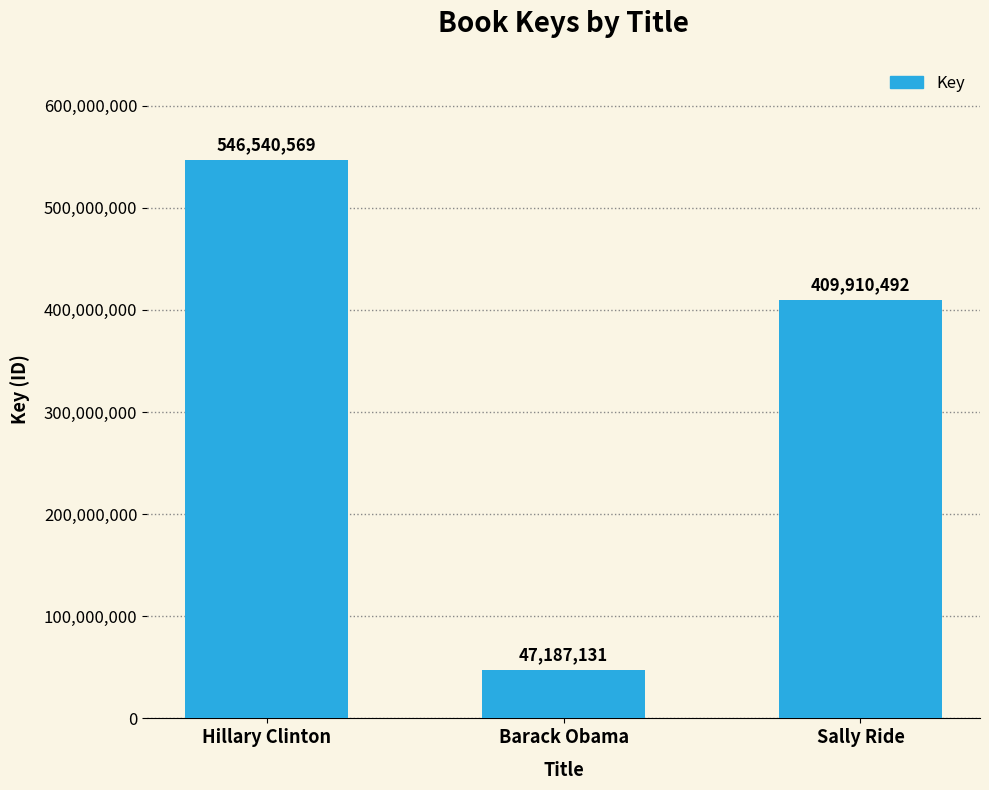

True or false: the data shows 409910492 at Sally Ride.

True